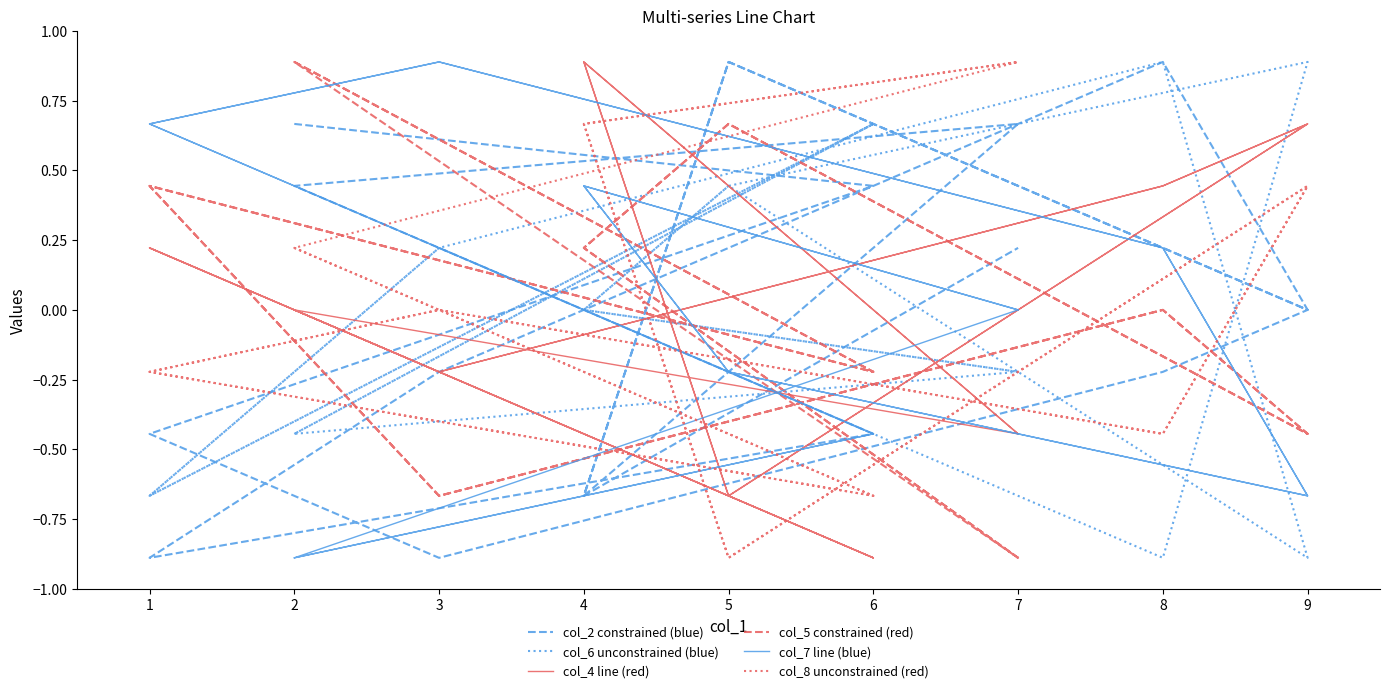

At which category is the sum across all series the highest?

4